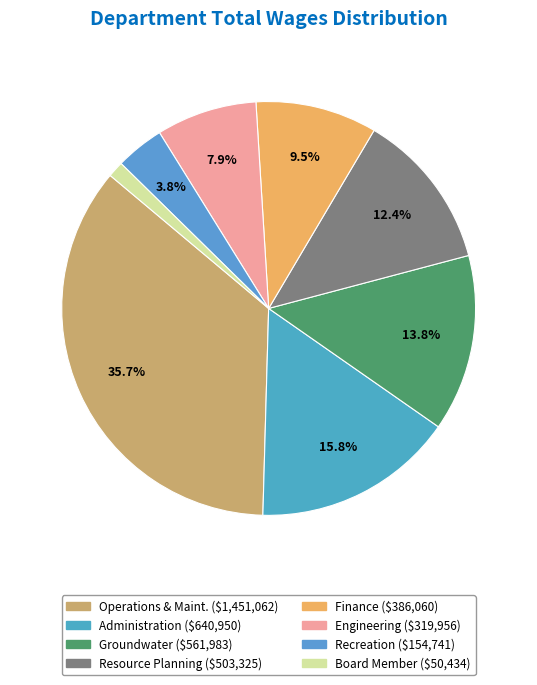

What percentage is the Operations & Maint. slice, to the nearest percent?

36%